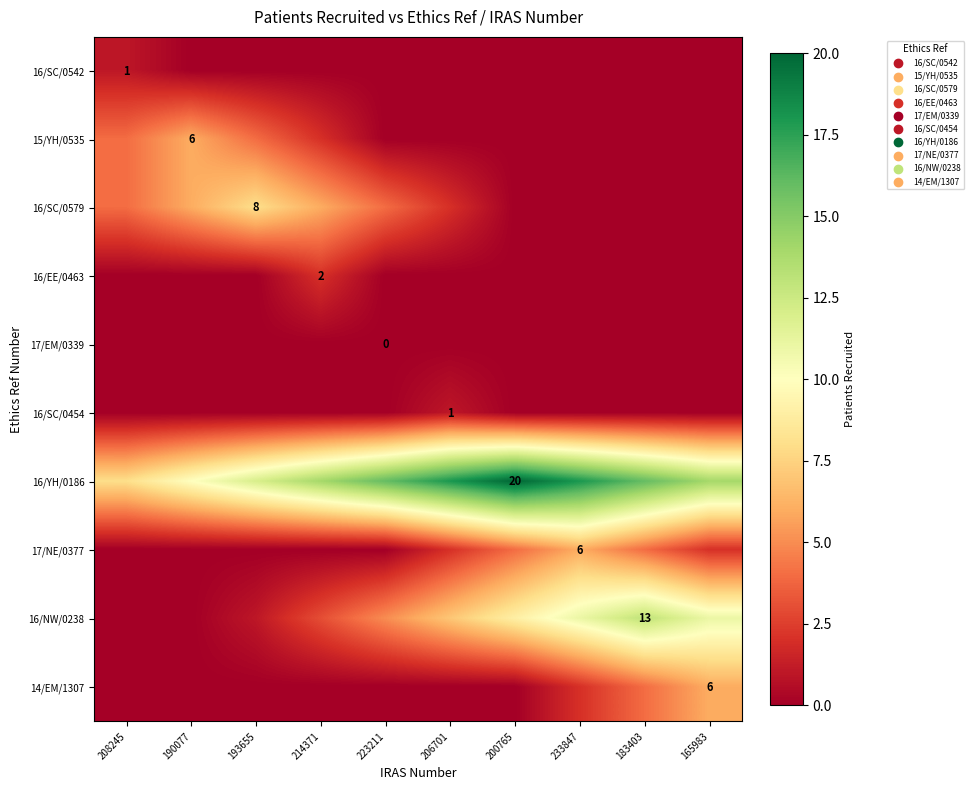

What is the total value across all series at 223211?

25